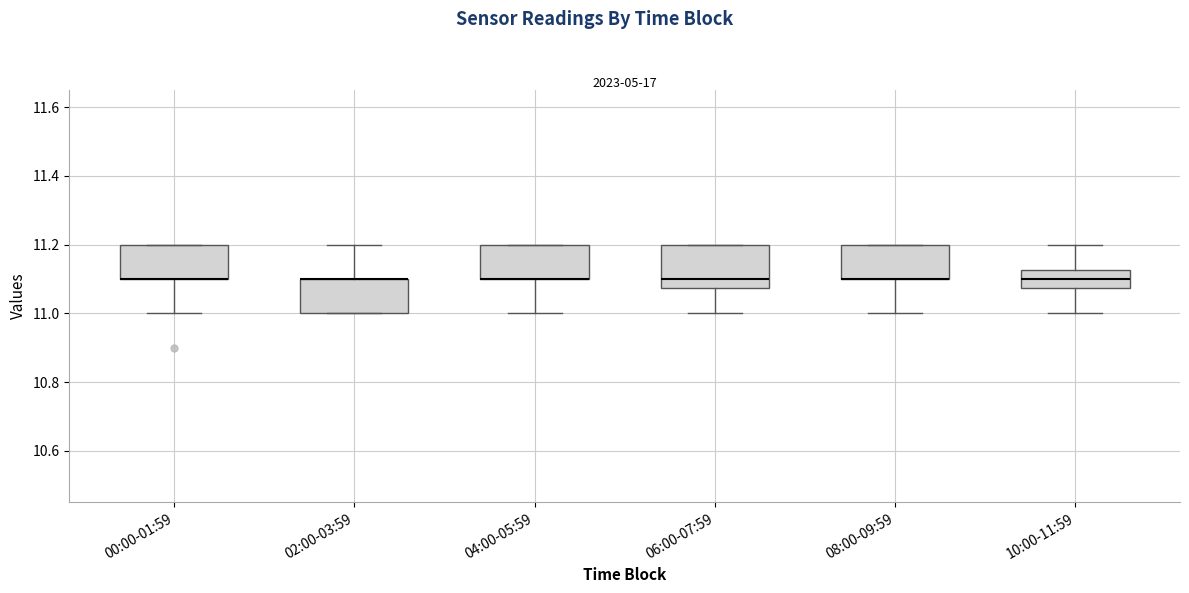

Reading left to right, read every box against the y-axis: the position of its median line, the range the box covers, and the ends of its whiskers. The values are not printed on the chart, so give them approximately, as read against the axis.

00:00-01:59: median 11.10 (drawn on the box's lower edge), box 11.10 to 11.20, whiskers 11.00 to 11.20
02:00-03:59: median 11.10 (drawn on the box's upper edge), box 11.00 to 11.10, whiskers 11.00 to 11.20
04:00-05:59: median 11.10 (drawn on the box's lower edge), box 11.10 to 11.20, whiskers 11.00 to 11.20
06:00-07:59: median 11.10, box 11.08 to 11.20, whiskers 11.00 to 11.20
08:00-09:59: median 11.10 (drawn on the box's lower edge), box 11.10 to 11.20, whiskers 11.00 to 11.20
10:00-11:59: median 11.10, box 11.08 to 11.12, whiskers 11.00 to 11.20